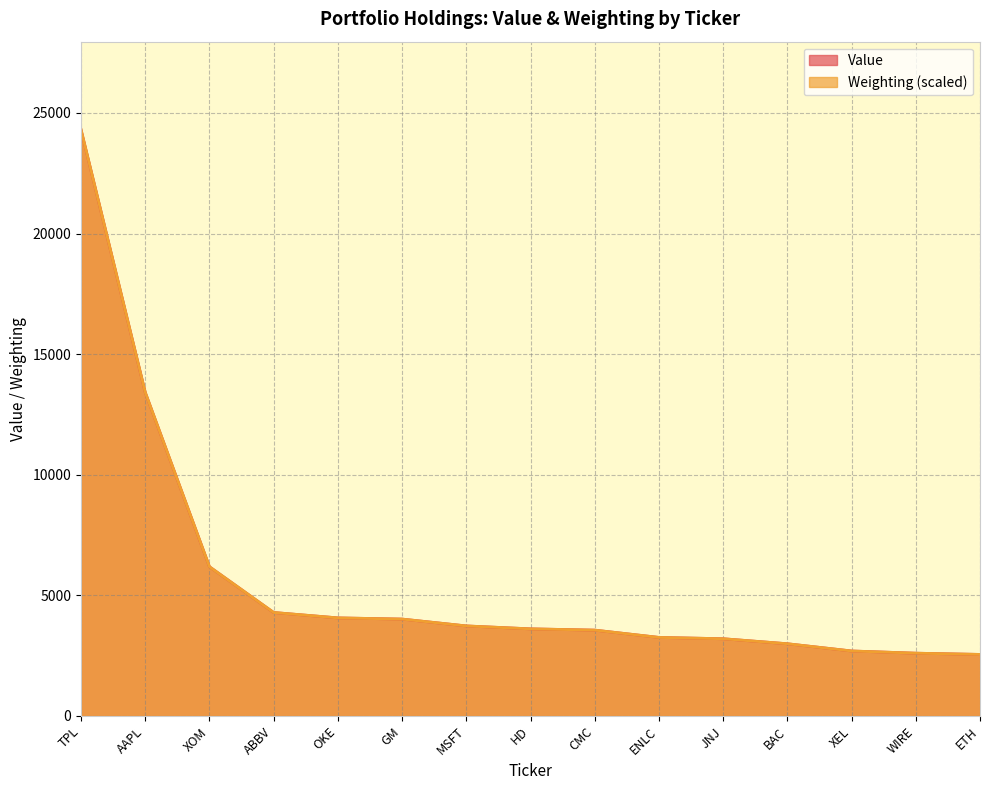

At which category is the sum across all series the highest?

TPL